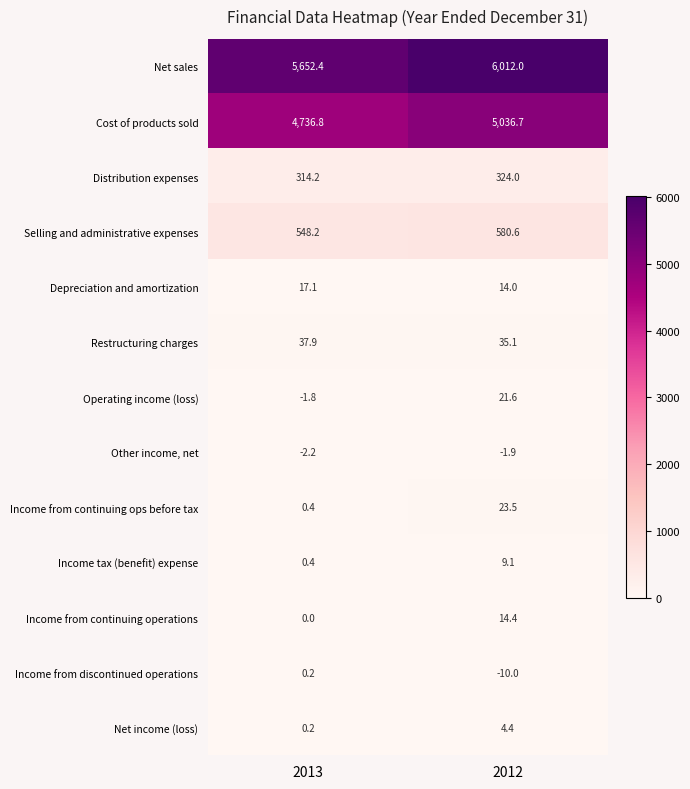

Read the Selling and administrative expenses value at 2012.

580.6